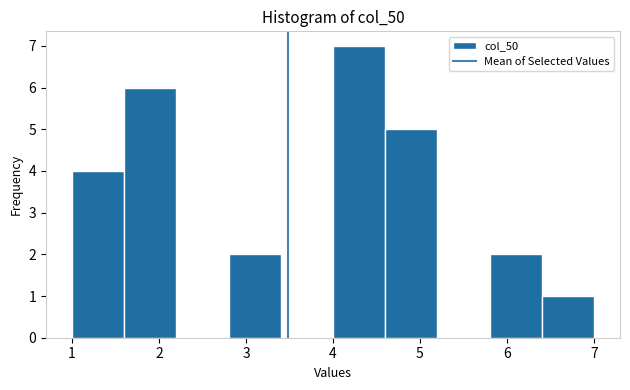

What is the height of the bar covering 1.0 to 1.6 on the x-axis? The values are not printed on the chart, so give them approximately, as read against the axis.

4